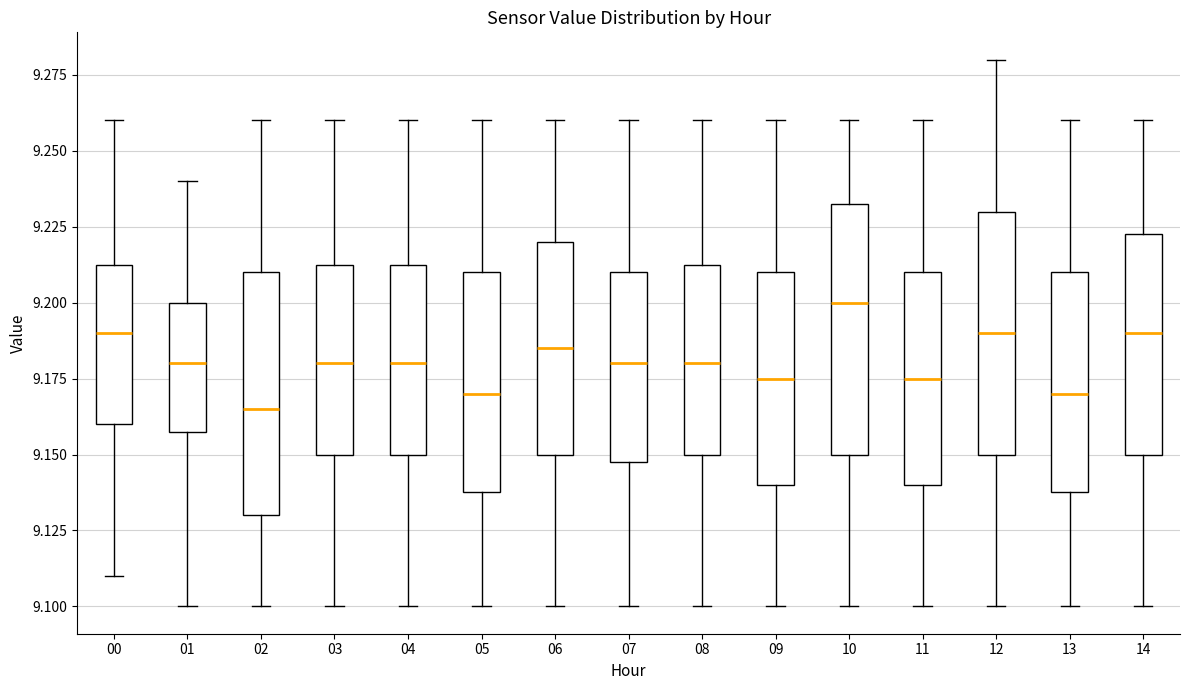

Which box has the highest median line?

10